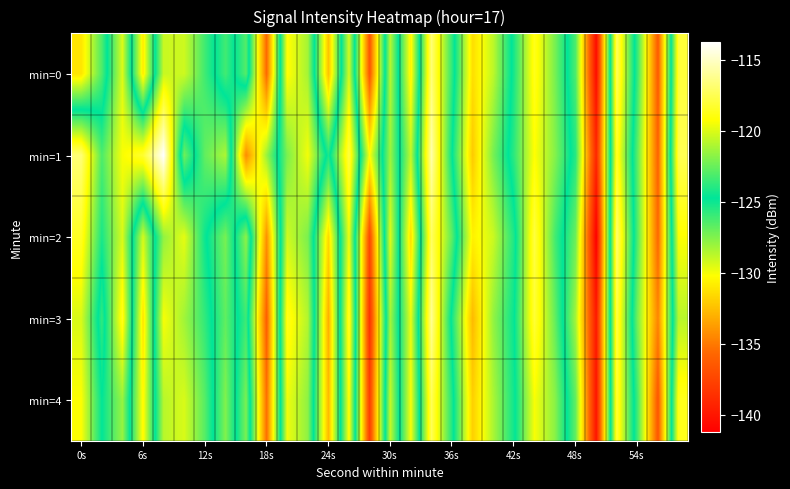

List the series in order of their peak value, highest first.

min=1, min=3, min=0, min=2, min=4